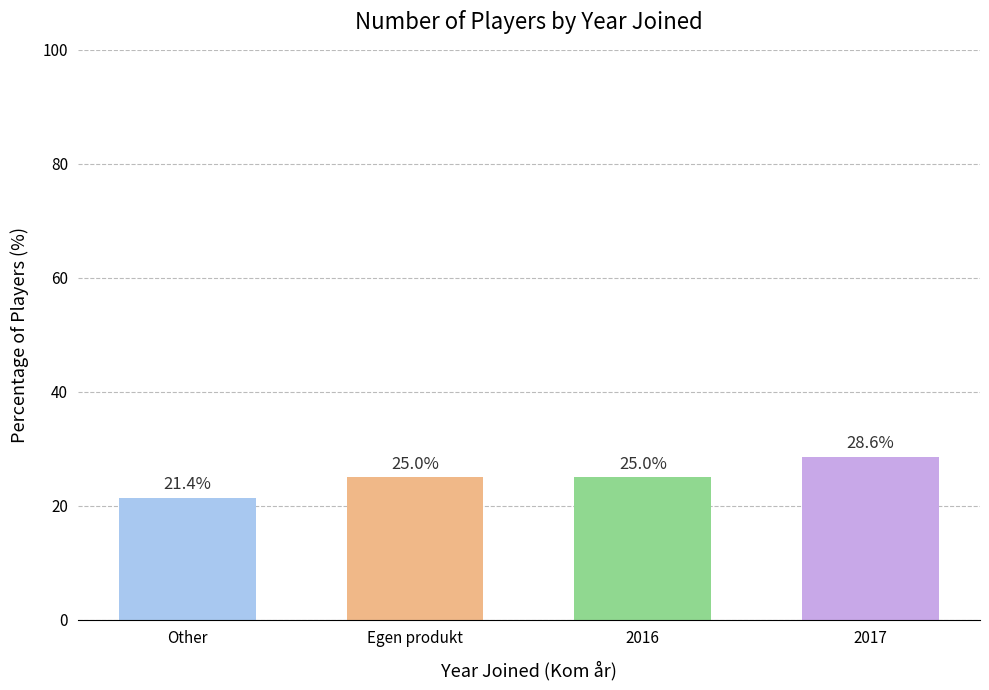

At which category does the chart reach its minimum across all series?

Other